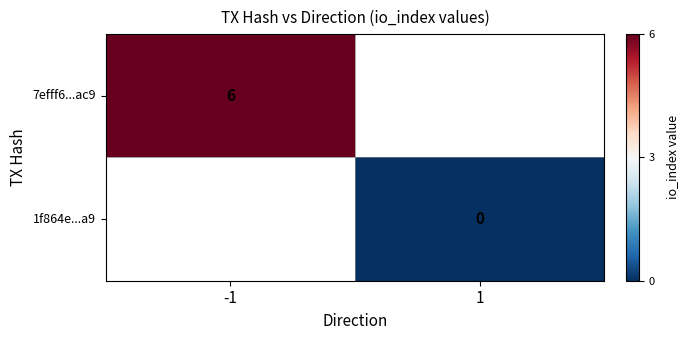

True or false: 7efff6...ac9 has a value of 6 at -1.

True